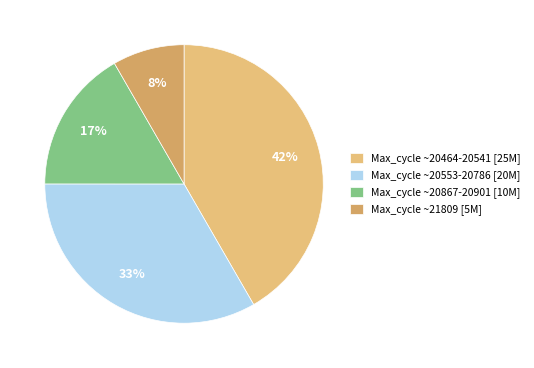

What is the smallest slice in the pie chart?

Max_cycle ~21809 [5M]